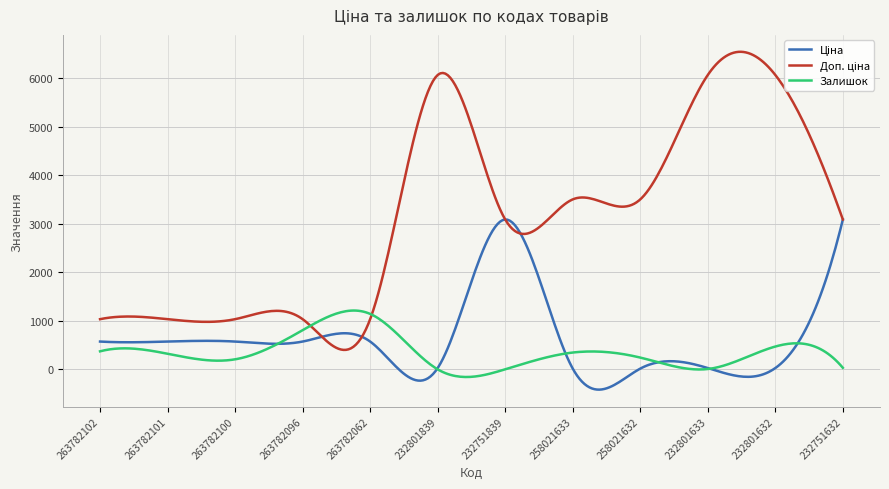

What is the maximum value shown in the chart?

6550.2